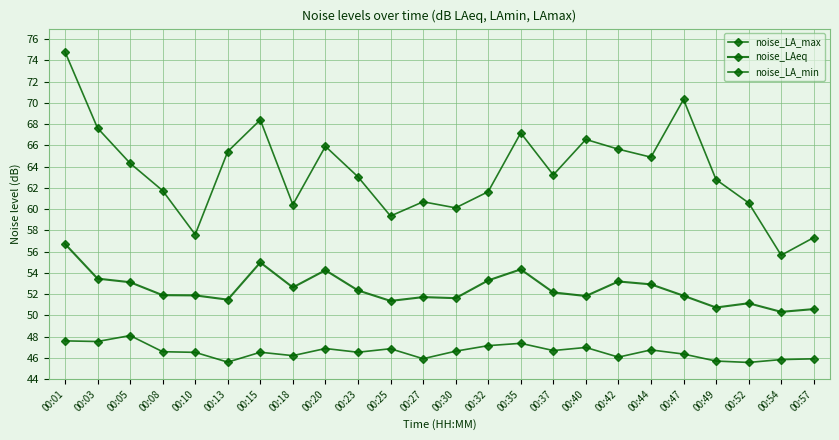

What is the approximate value of noise_LA_min at 00:42?

46.1